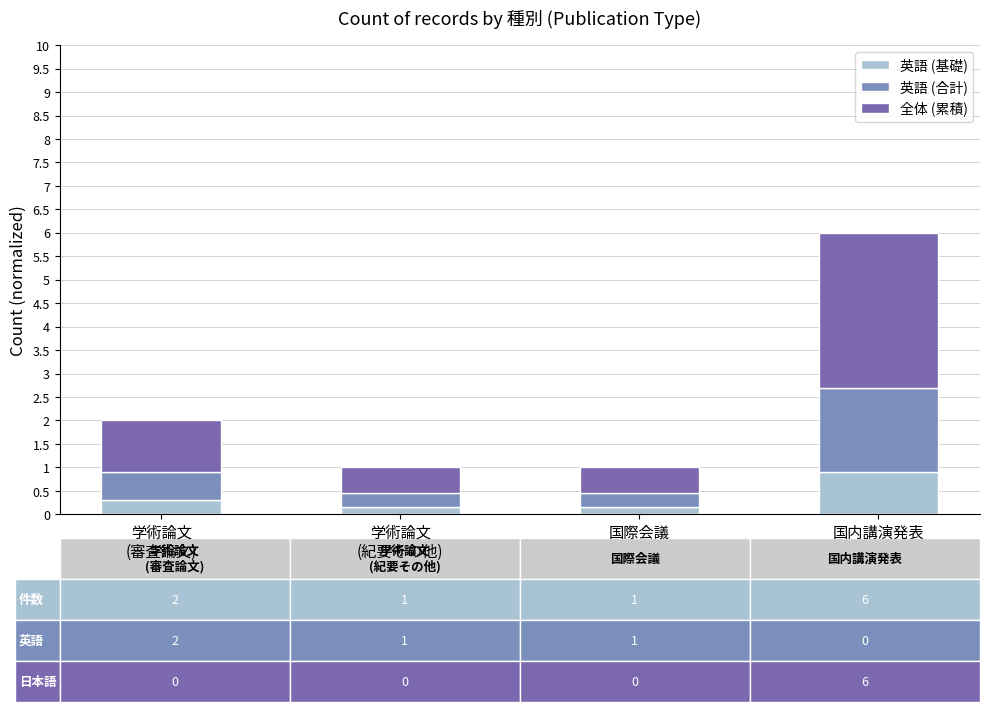

What is the average value of the 英語 (基礎) series?

0.4